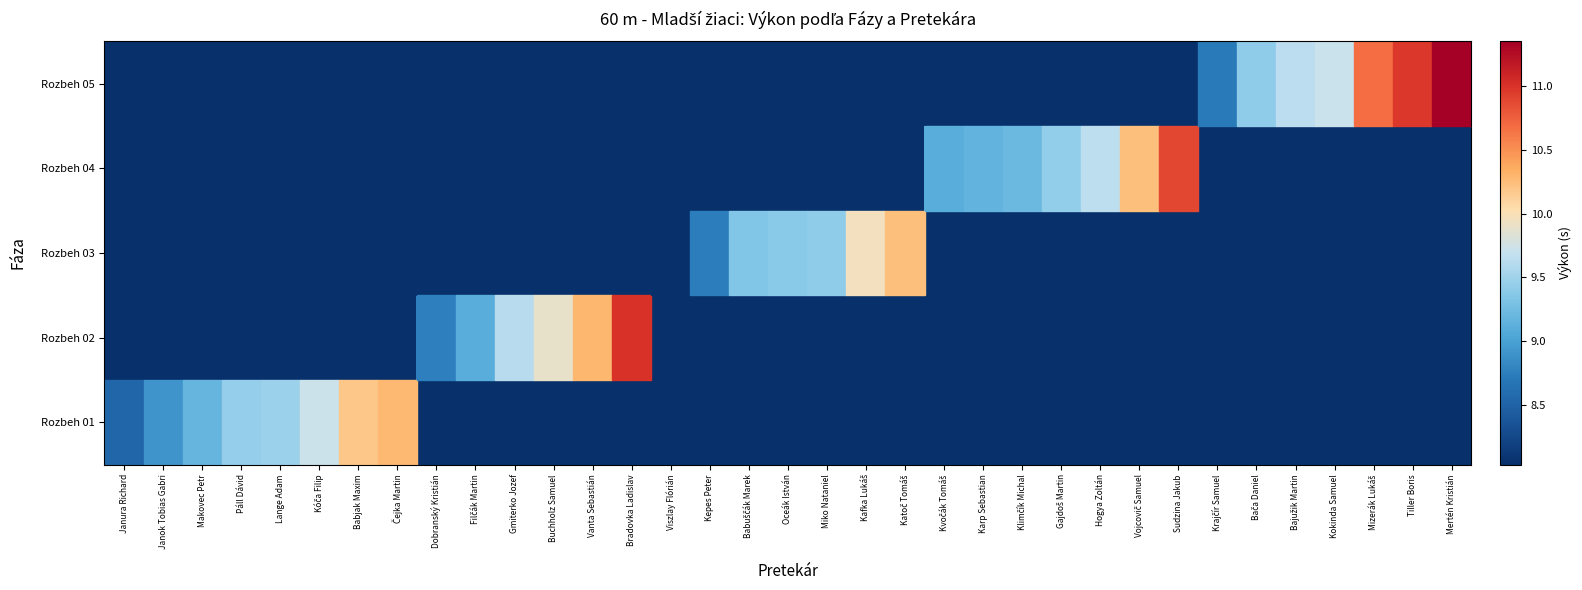

Is the value of Rozbeh 02 at Katoč Tomáš greater than the value of Rozbeh 03 at Mertén Kristián?

No